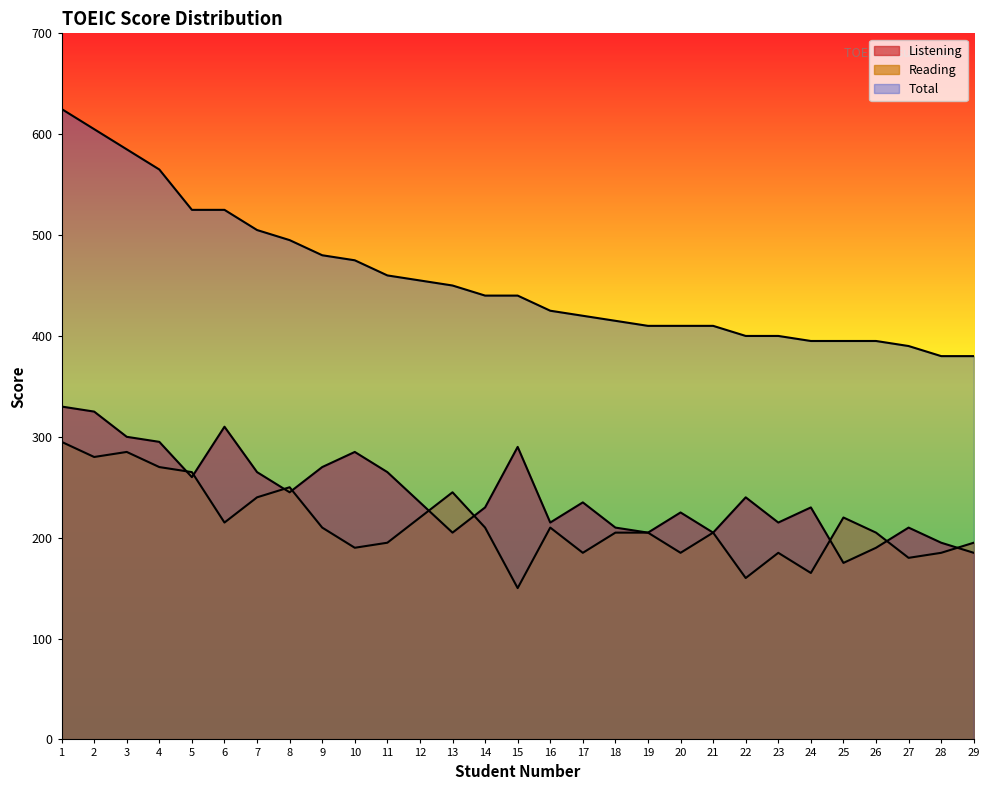

What is the difference between the Listening values at 6 and 4?

15